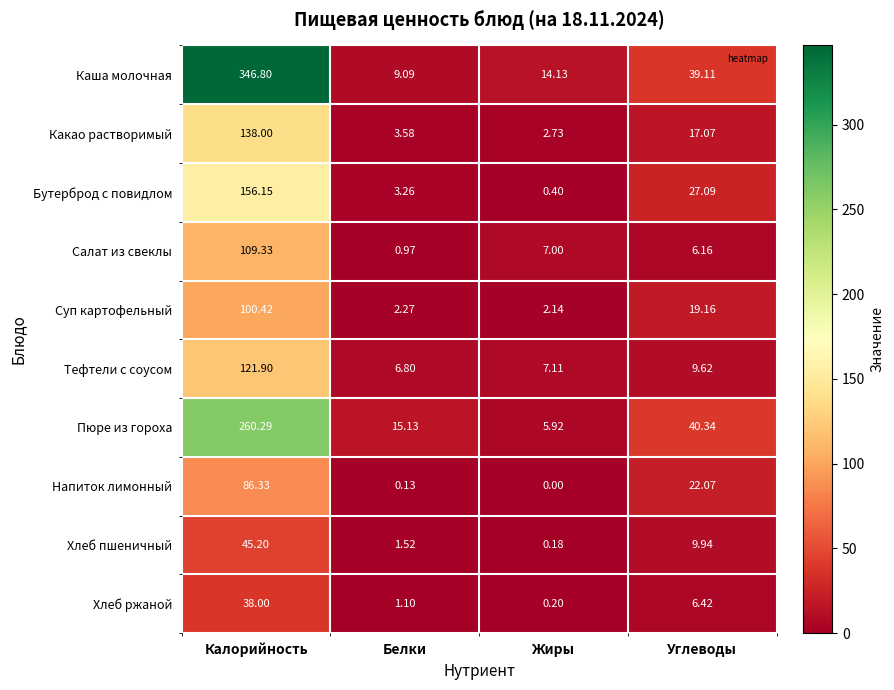

At Углеводы, list the series in order from largest to smallest.

Пюре из гороха, Каша молочная, Бутерброд с повидлом, Напиток лимонный, Суп картофельный, Какао растворимый, Хлеб пшеничный, Тефтели с соусом, Хлеб ржаной, Салат из свеклы